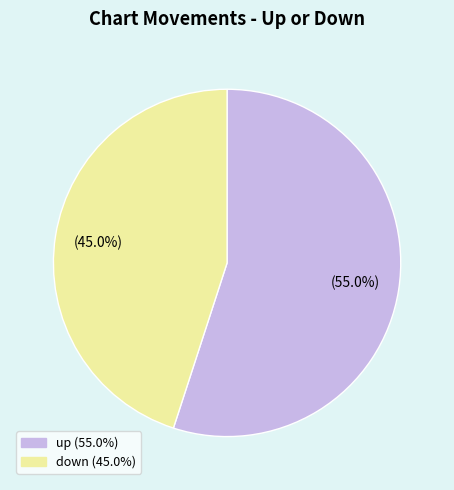

Which category has the smallest portion of the pie?

down